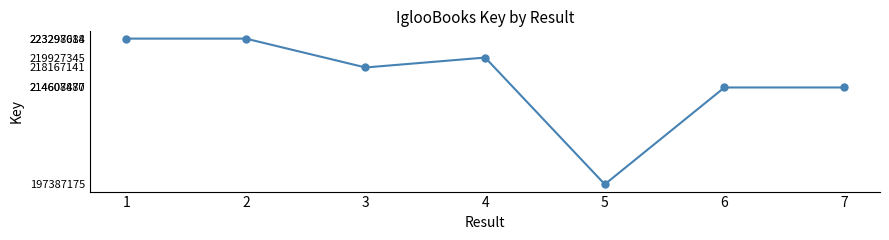

What is the difference between the values at 1 and 7?

8689207